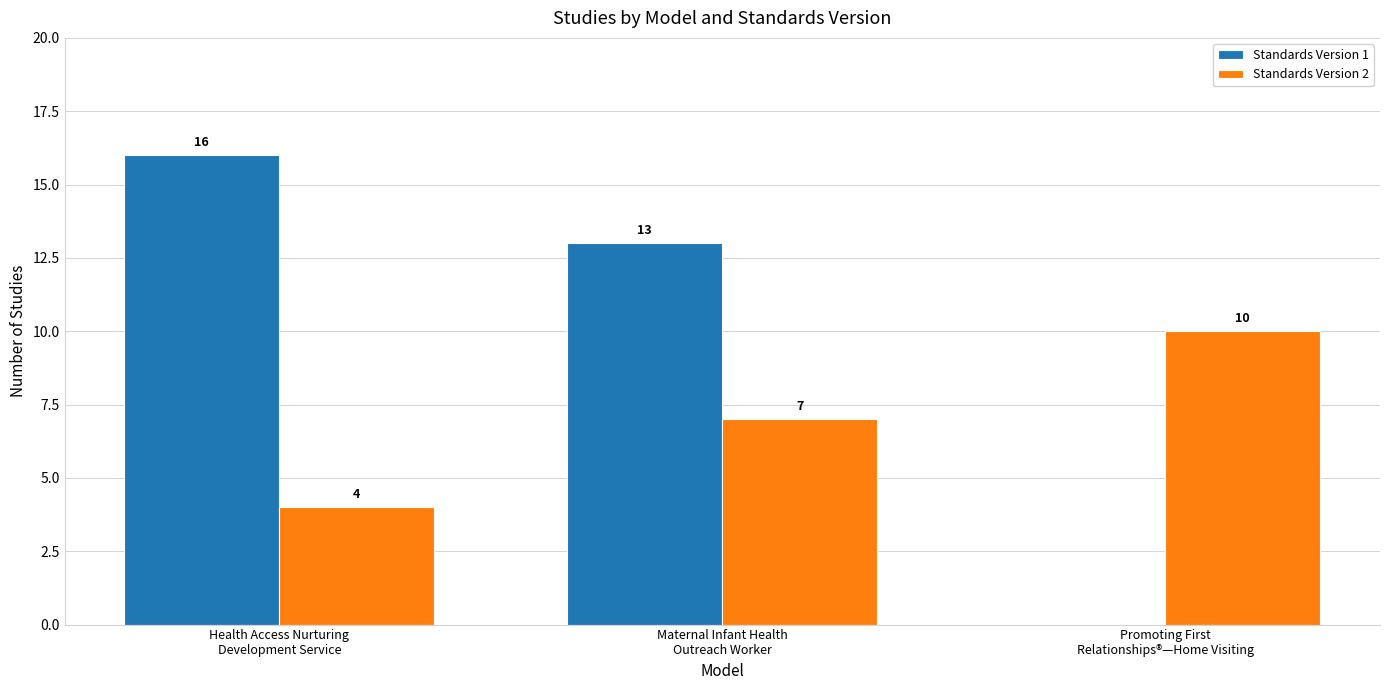

At which label does Standards Version 1 first exceed 13?

Health Access Nurturing
Development Service